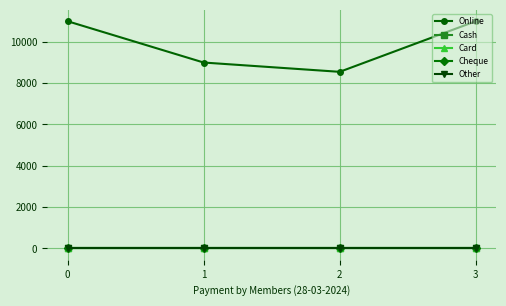

Does the chart have visible grid lines?

Yes